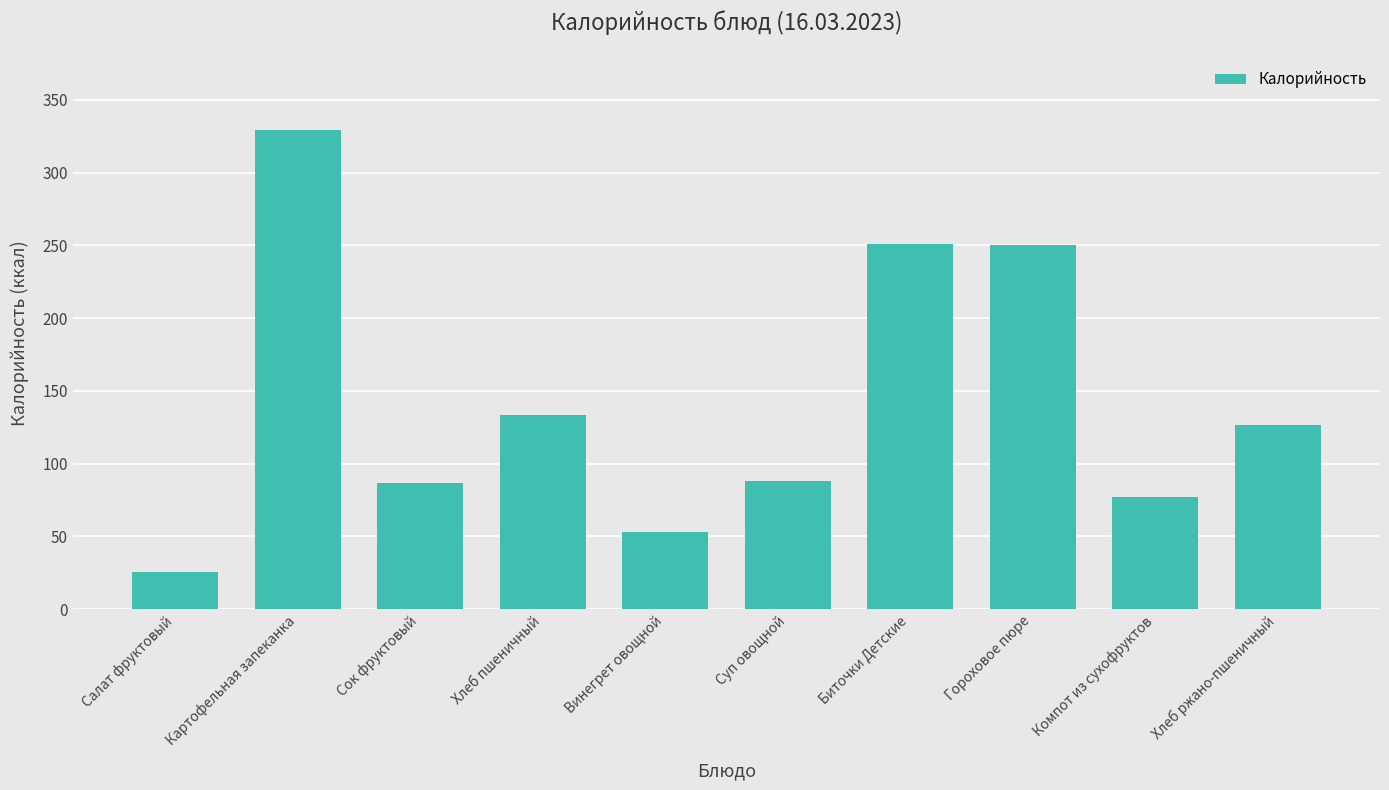

Which category has the highest value across all series?

Картофельная запеканка